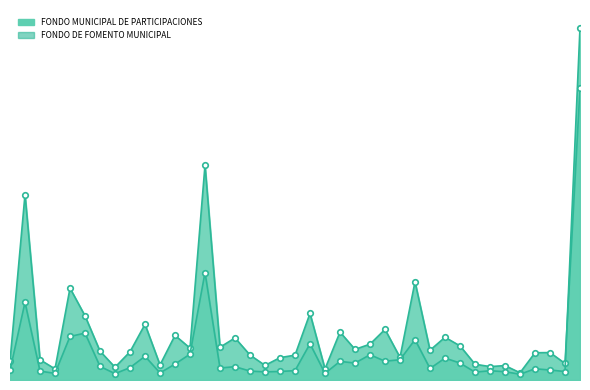

What is the difference between the highest and lowest values at 34?

410709.7